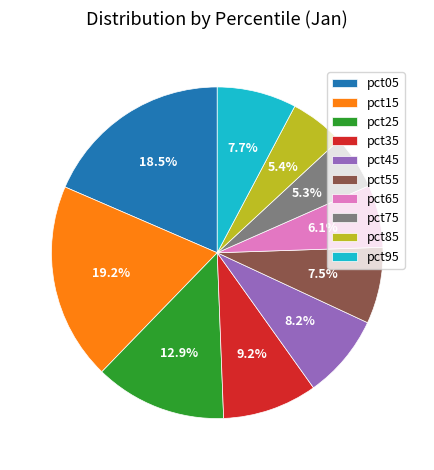

To the nearest percent, what is the combined percentage of pct25 and pct85?

18%